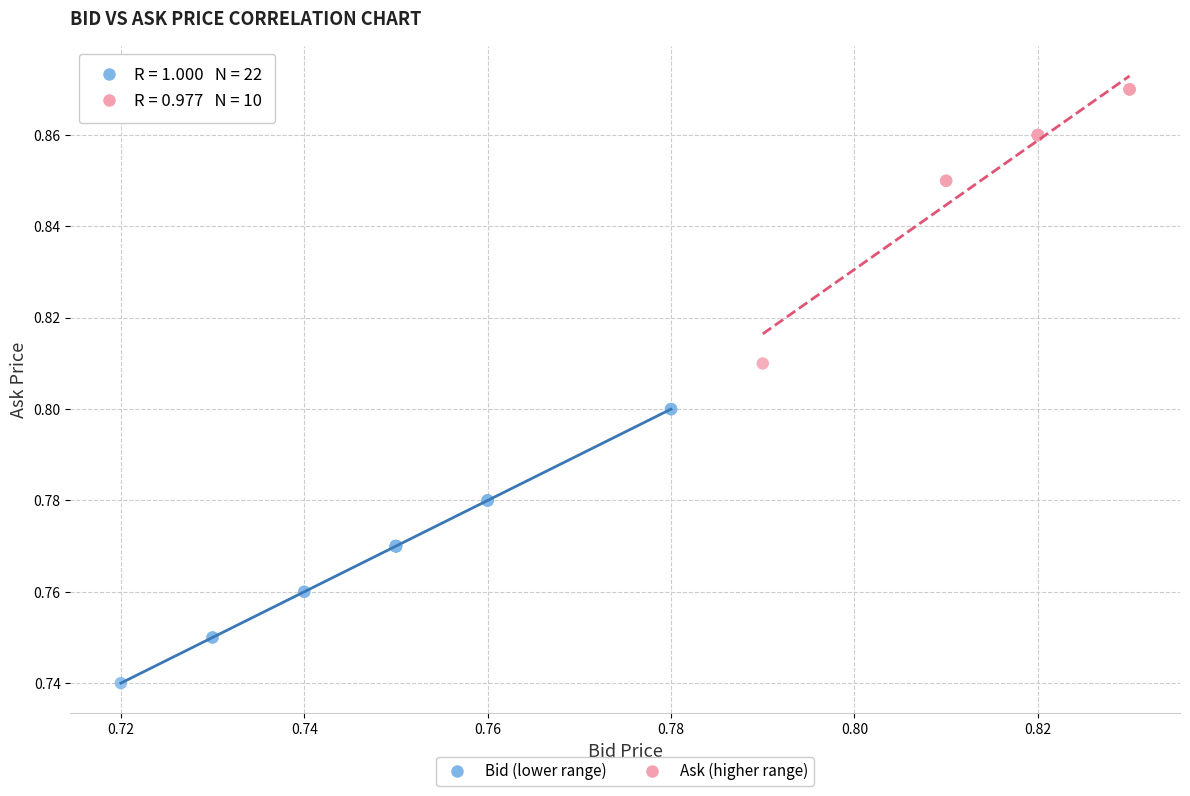

Which series contains the lowest Y value?

Bid (lower range)